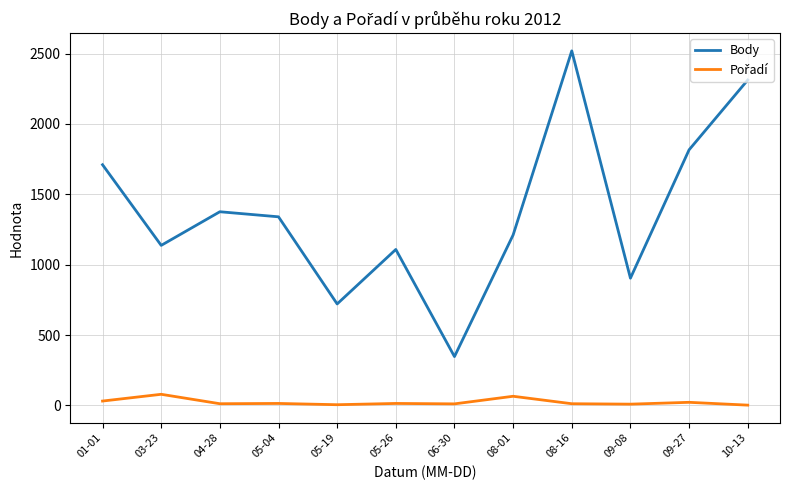

What is the difference between the maximum and minimum values in the Body series?

2172